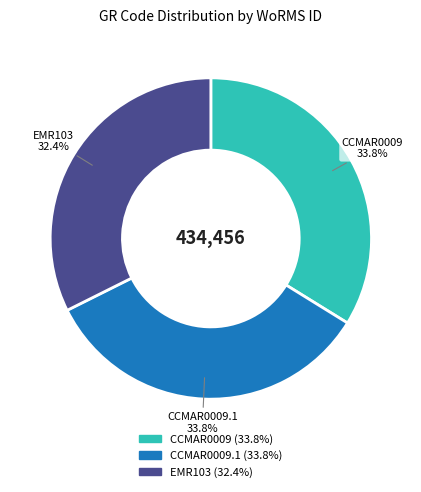

Does EMR103 account for over 50% of the chart?

No